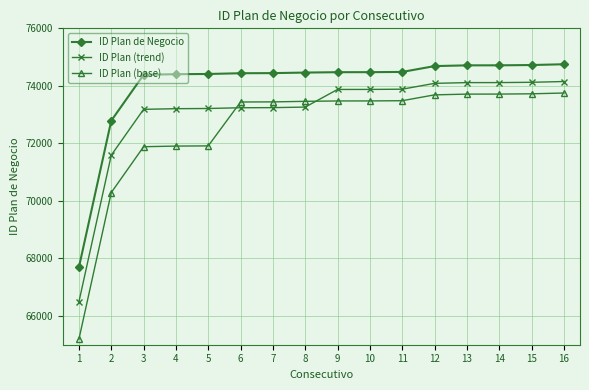

Which series has the largest total across all categories?

ID Plan de Negocio